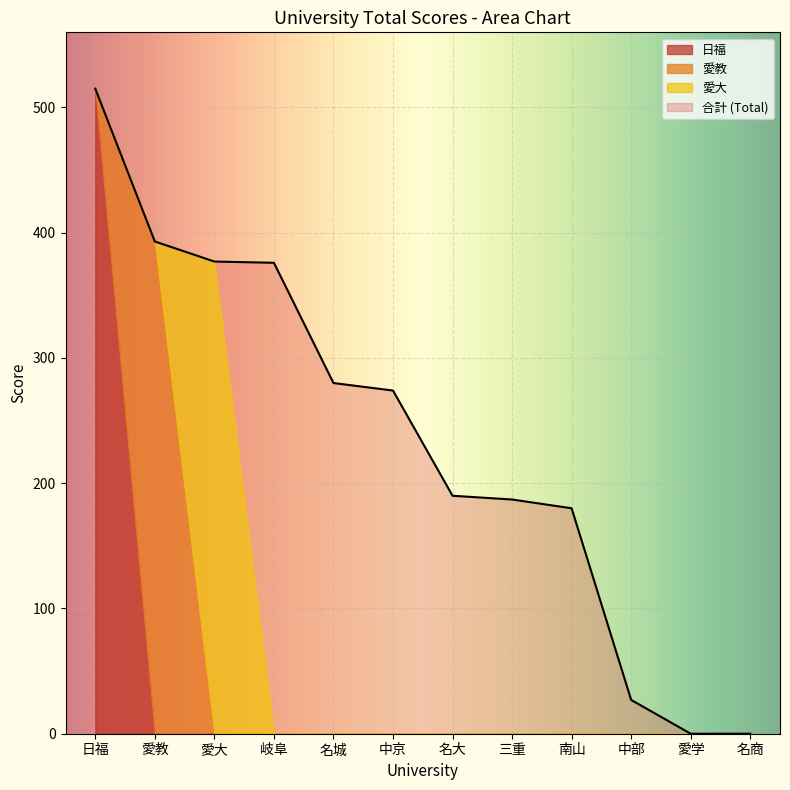

Between which two adjacent categories do 愛教 and 愛大 first intersect?

愛教 and 愛大